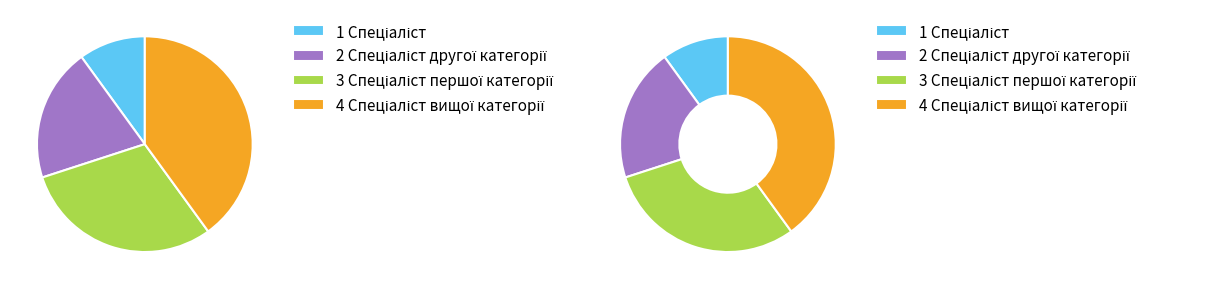

What is the smallest slice in the pie chart?

Спеціаліст